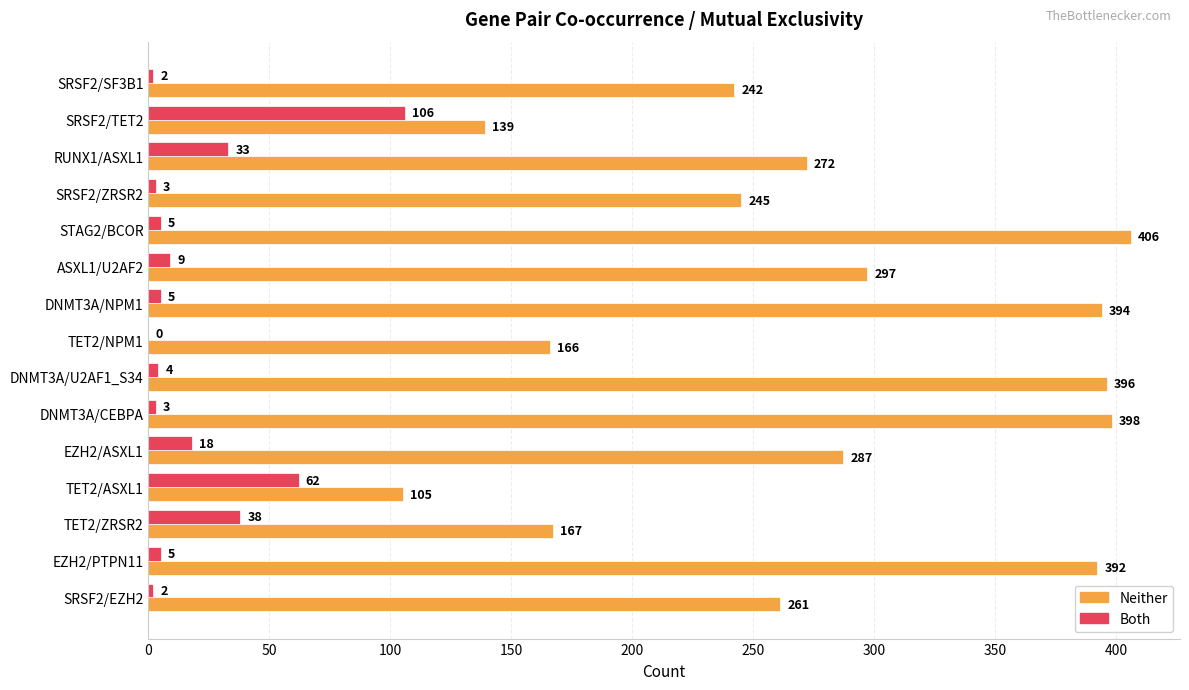

What is the total value across all series at RUNX1/ASXL1?

305